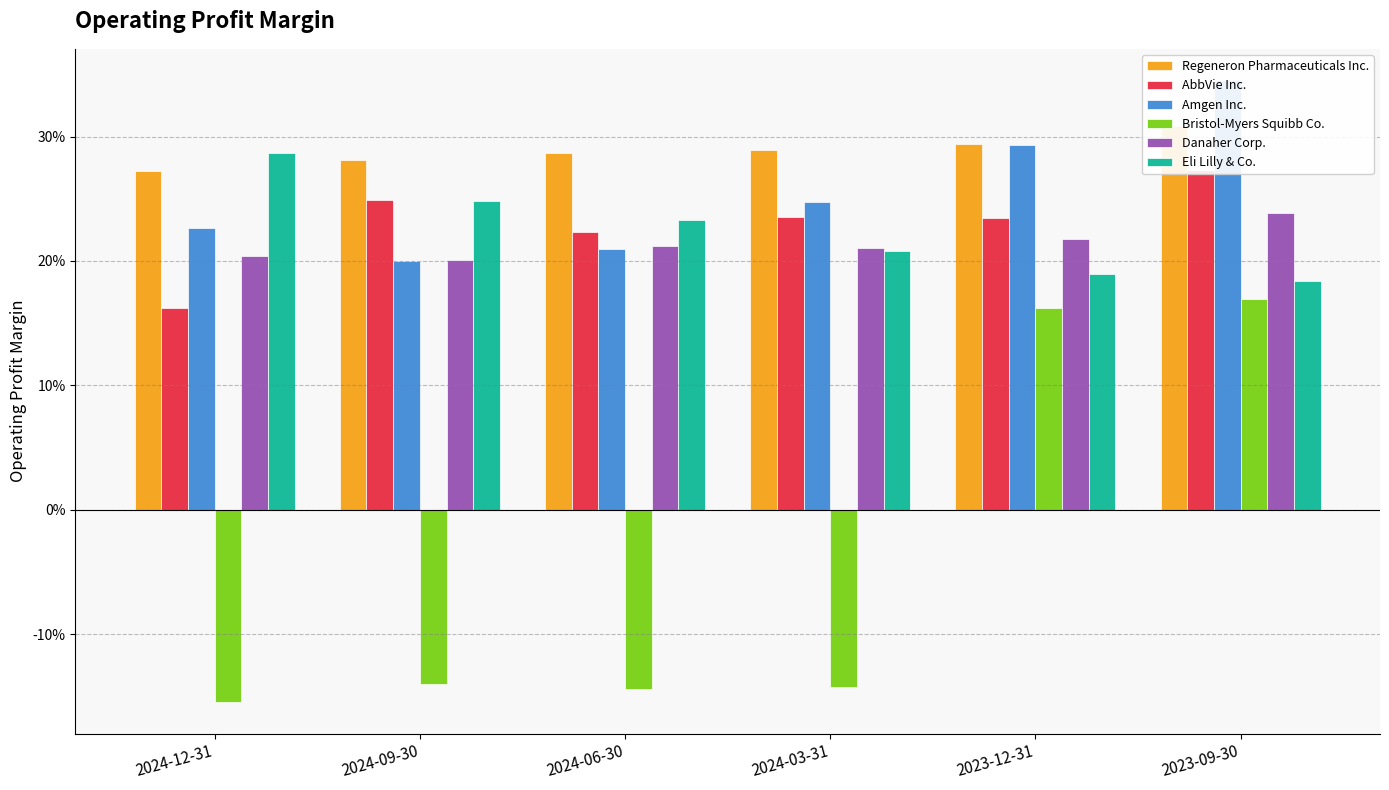

What is the sum of the Eli Lilly & Co. values at 2023-12-31 and 2024-03-31?

0.4